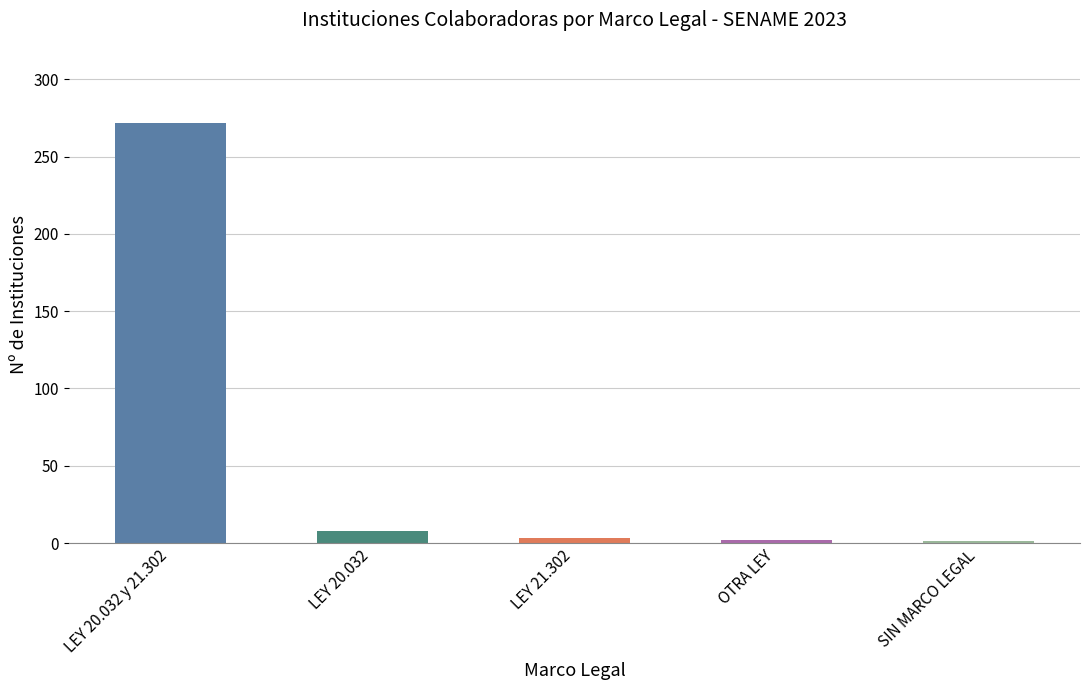

What is the label of the 3rd bar from the left?

LEY 21.302